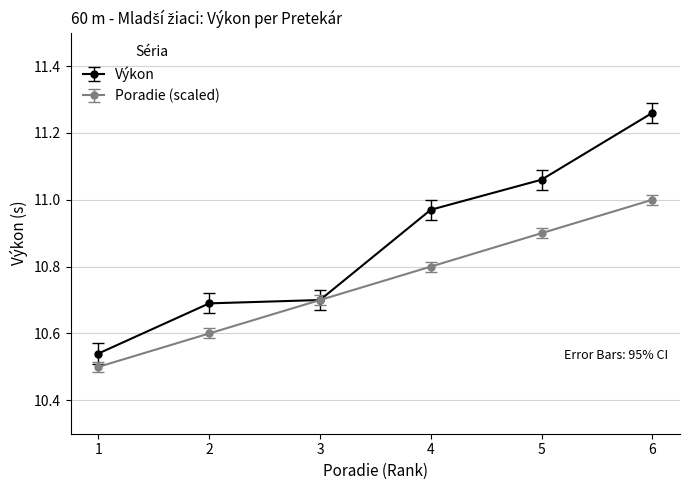

Which category has the highest value in the Výkon series?

6